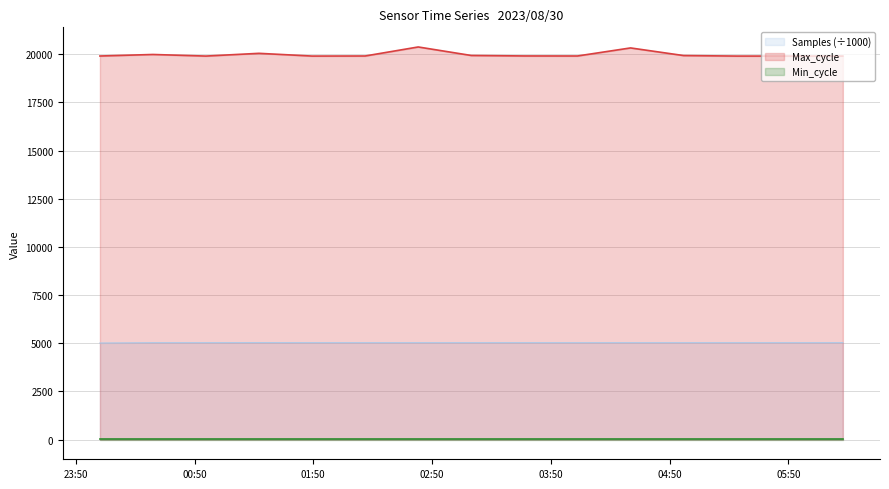

True or false: Max_cycle and Samples intersect in this chart.

False